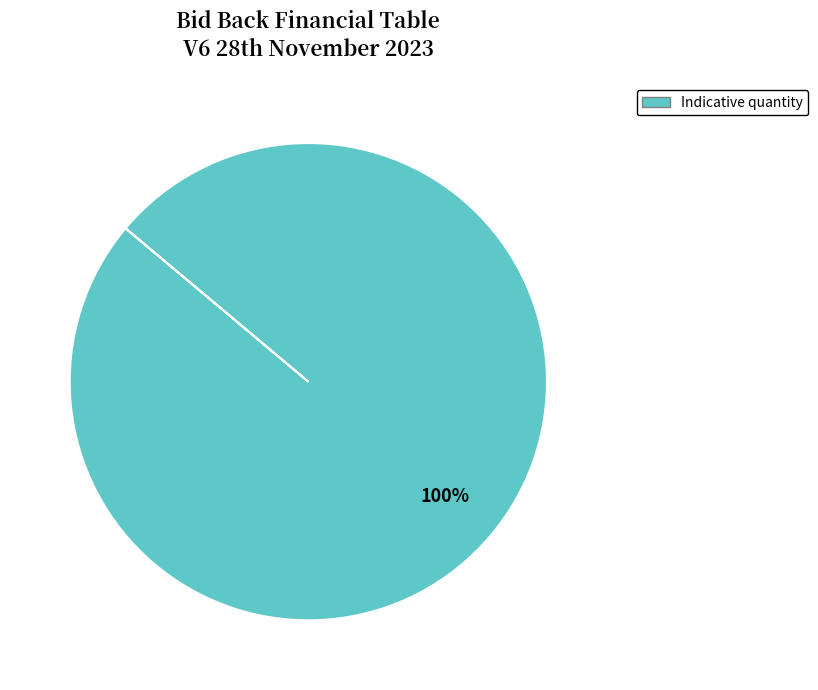

What percentage is the Indicative quantity slice, to the nearest percent?

100%